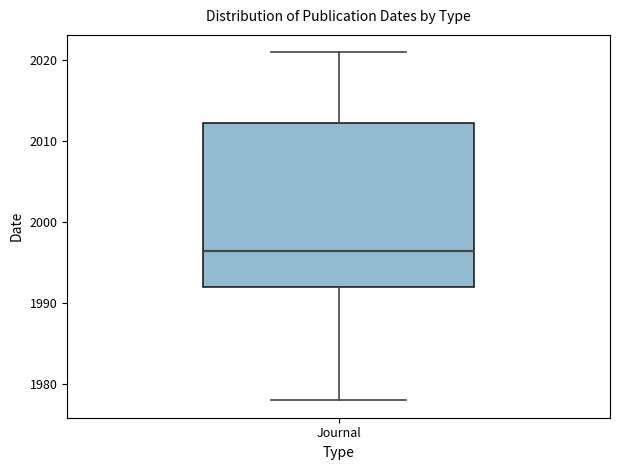

Where does the lower whisker of the box for Journal end on the y-axis? The values are not printed on the chart, so give them approximately, as read against the axis.

1978